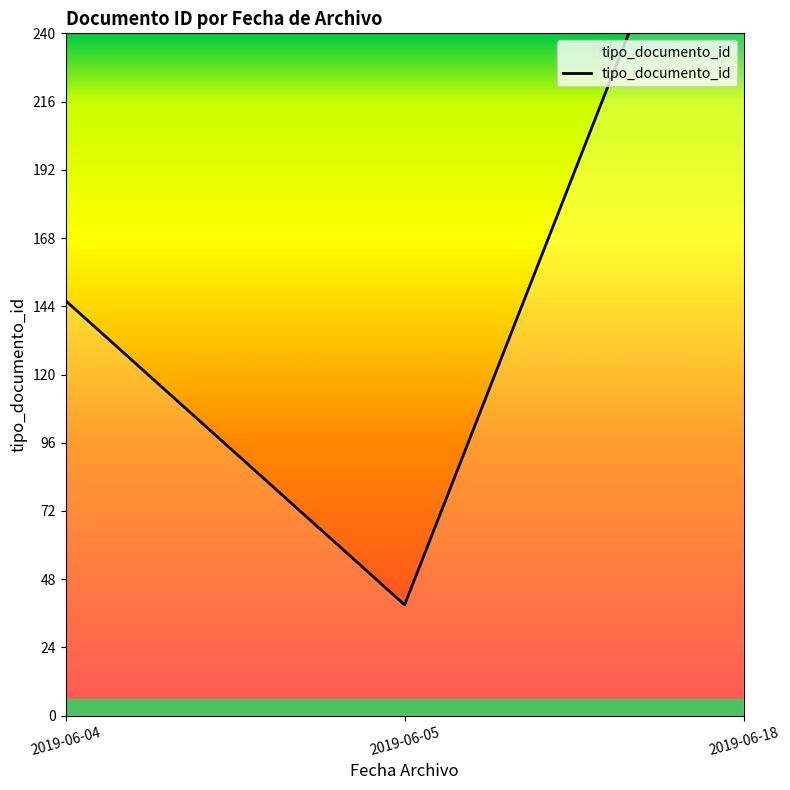

What is the maximum value shown in the chart?

343